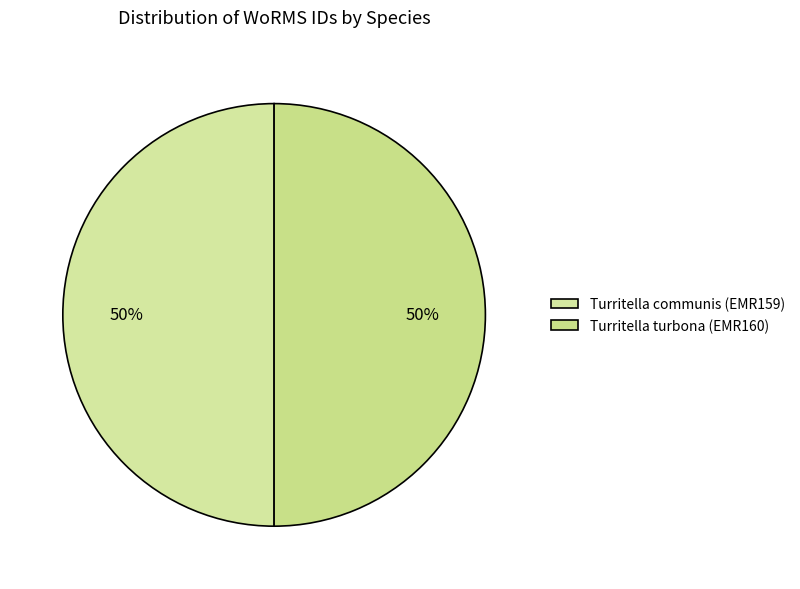

The Turritella turbona (EMR160) slice represents 50% of the pie. True or false?

True